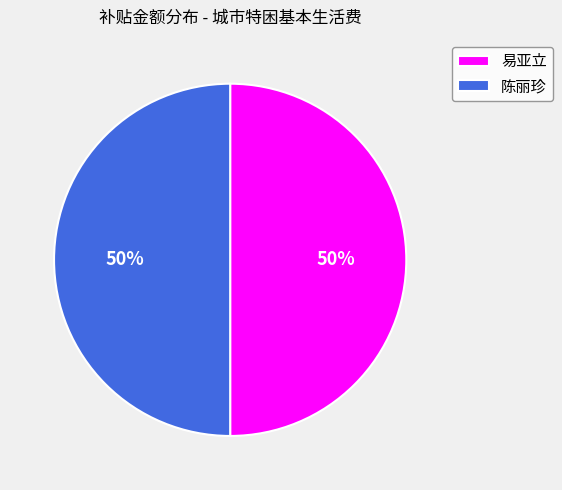

Is it true that 陈丽珍 is 50% of the pie?

True